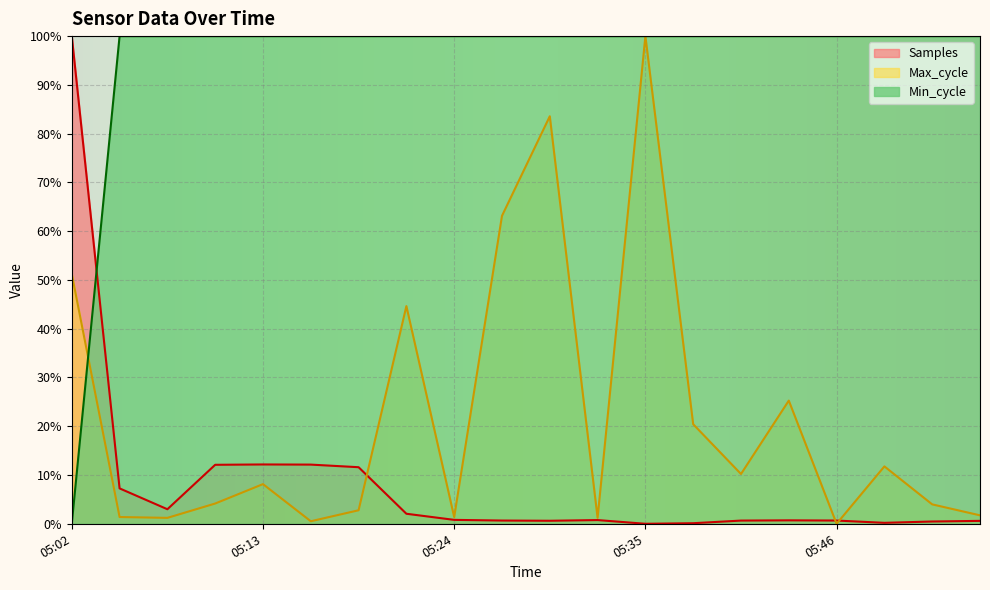

What are all the series names shown in the legend?

Samples, Max_cycle, Min_cycle